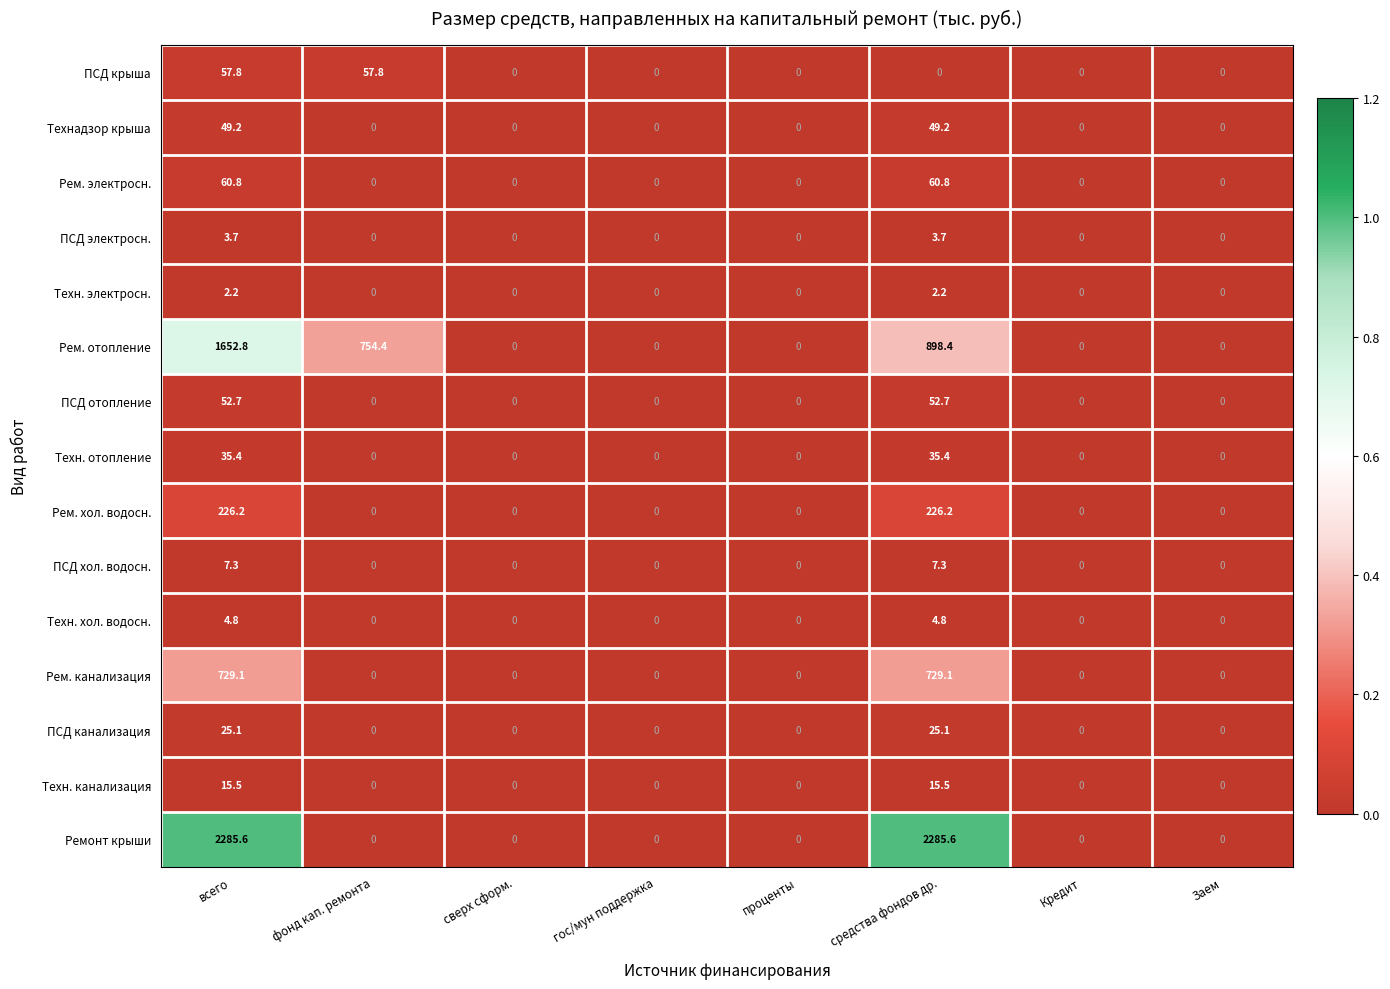

List the series in order of their peak value, highest first.

Ремонт крыши, Рем. отопление, Рем. канализация, Рем. хол. водосн., Рем. электросн., ПСД крыша, ПСД отопление, Технадзор крыша, Техн. отопление, ПСД канализация, Техн. канализация, ПСД хол. водосн., Техн. хол. водосн., ПСД электросн., Техн. электросн.